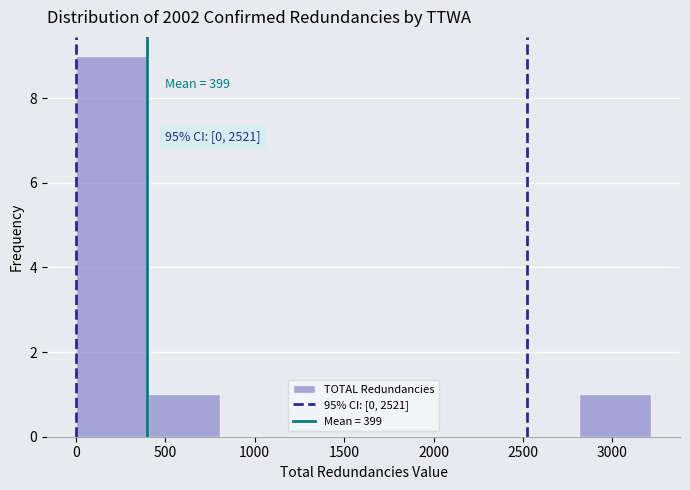

Which range on the x-axis has the tallest bar?

0 to 400